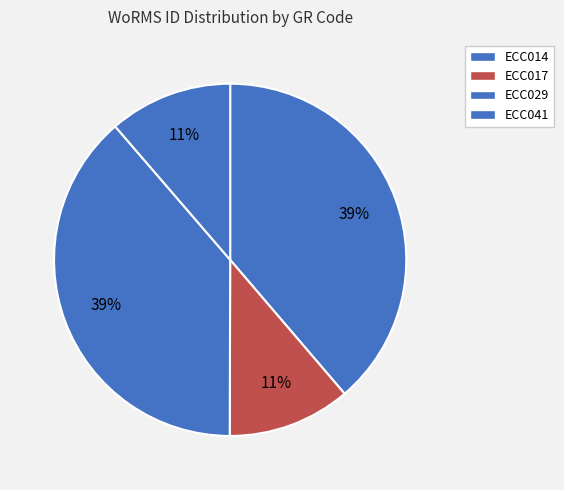

To the nearest percent, what is the average slice percentage?

25%